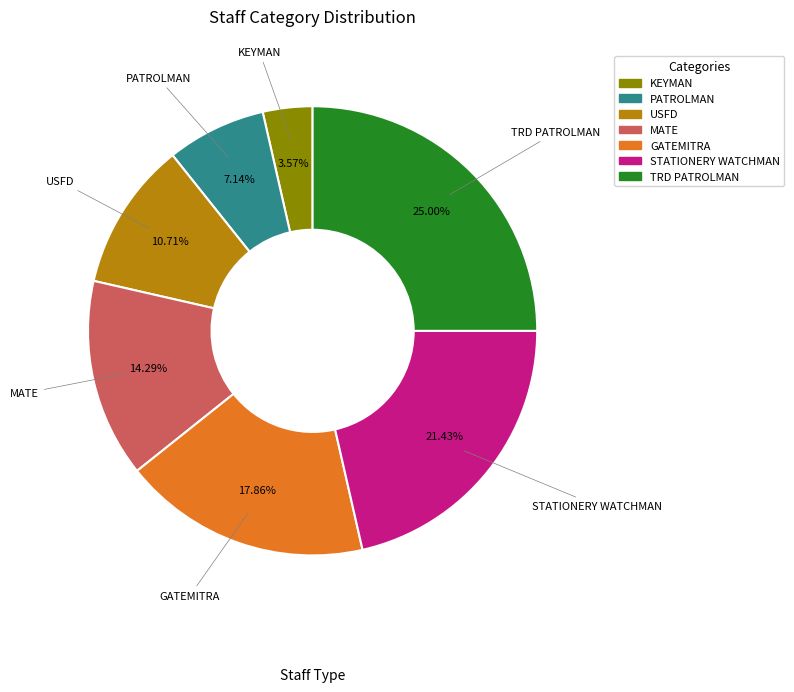

To the nearest percent, what is the difference between the MATE and STATIONERY WATCHMAN slice percentages?

7%